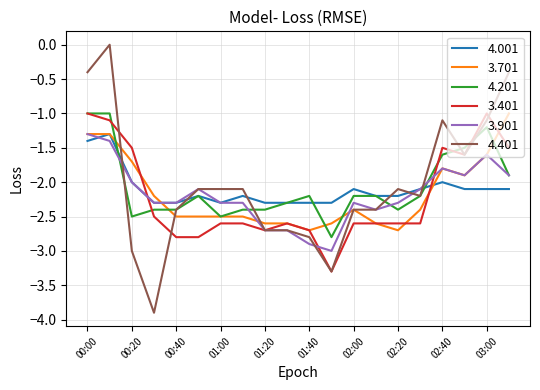

Which series has the widest spread of values?

4.401